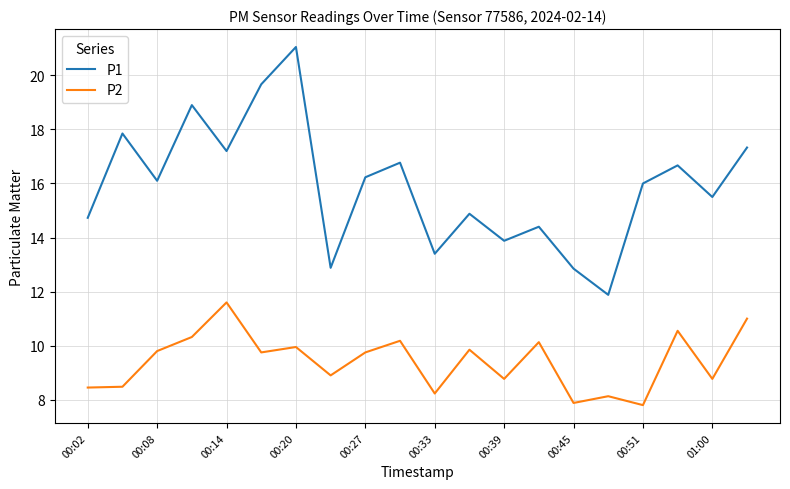

True or false: P1 and P2 cross at least once.

False